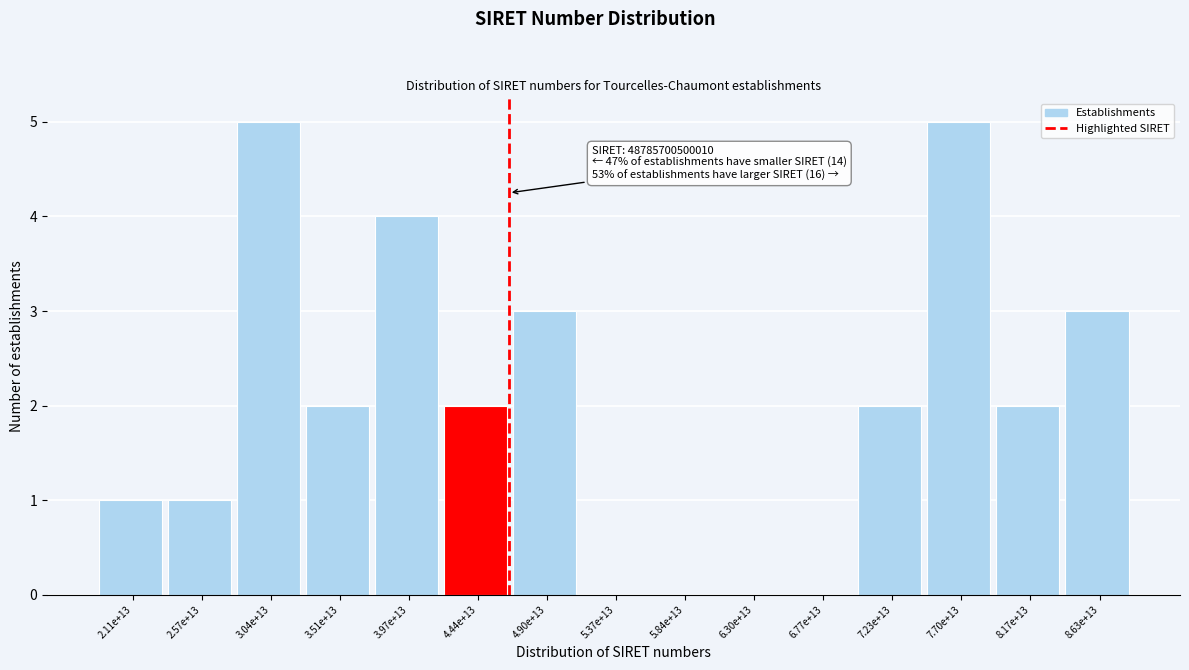

Reading left to right, extract all data points from this chart.

2.11e+13=1	2.57e+13=1	3.04e+13=5	3.51e+13=2	3.97e+13=4	4.44e+13=2	4.90e+13=3	5.37e+13=0	5.84e+13=0	6.30e+13=0	6.77e+13=0	7.23e+13=2	7.70e+13=5	8.17e+13=2	8.63e+13=3